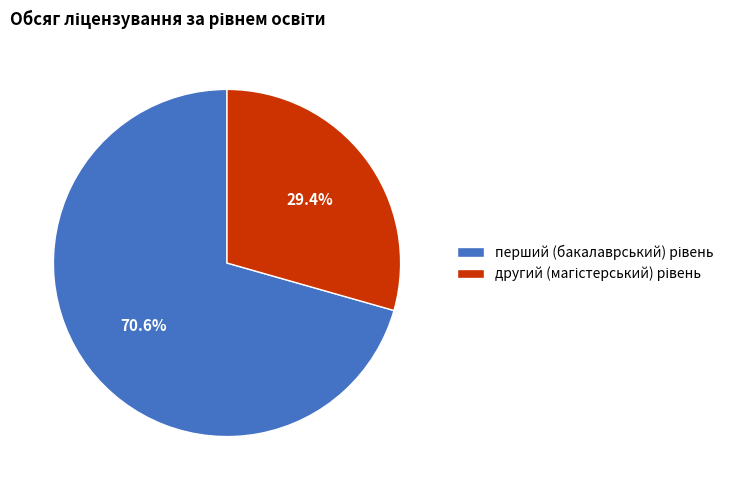

Does any single category account for the majority?

Yes